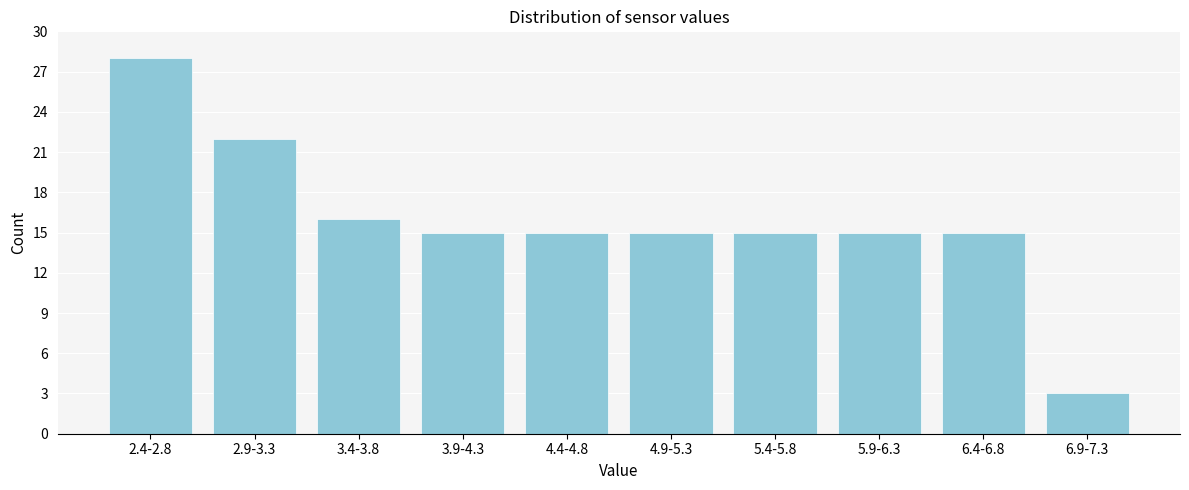

Reading right to left, what are all the values shown in this chart?

3	15	15	15	15	15	15	16	22	28